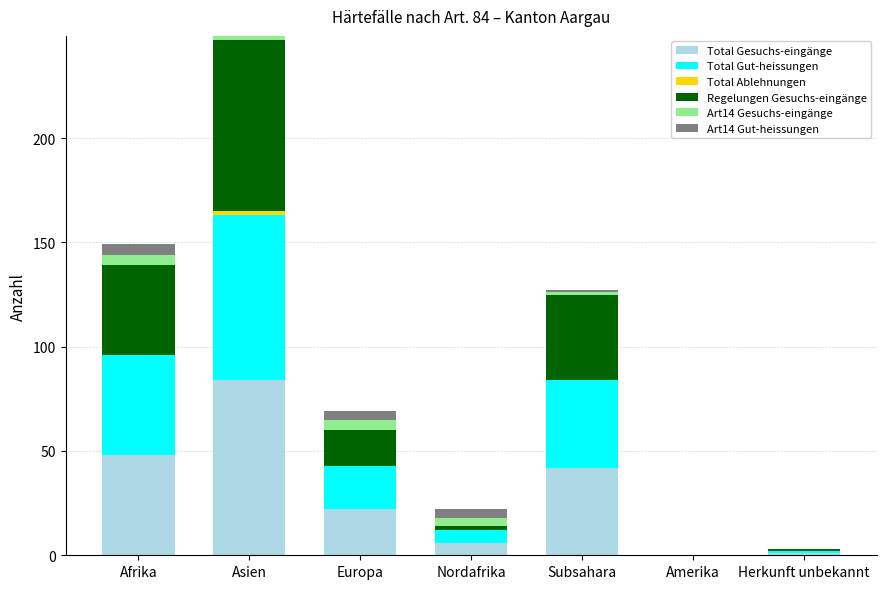

The value of Total Gesuchs-eingänge at Subsahara is 42. True or false?

True